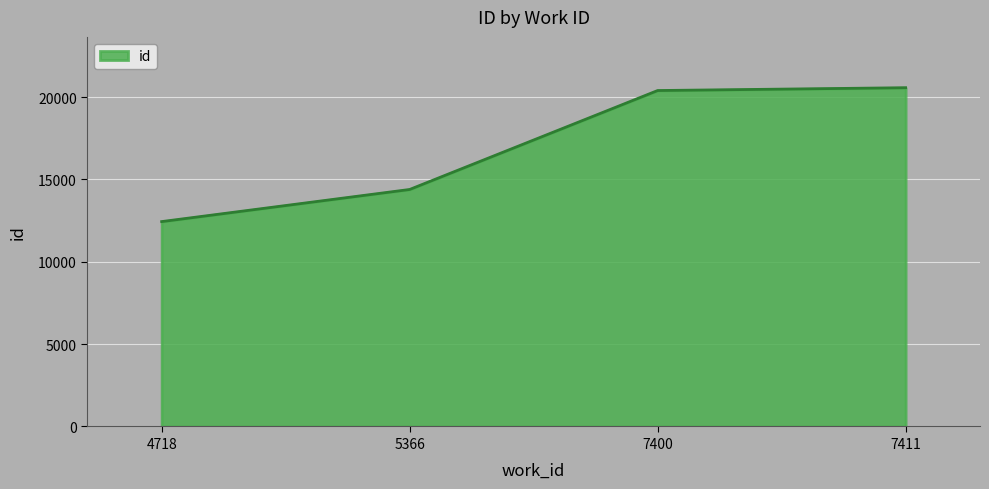

Reading right to left, what are all the values shown in this chart?

20574	20402	14393	12443